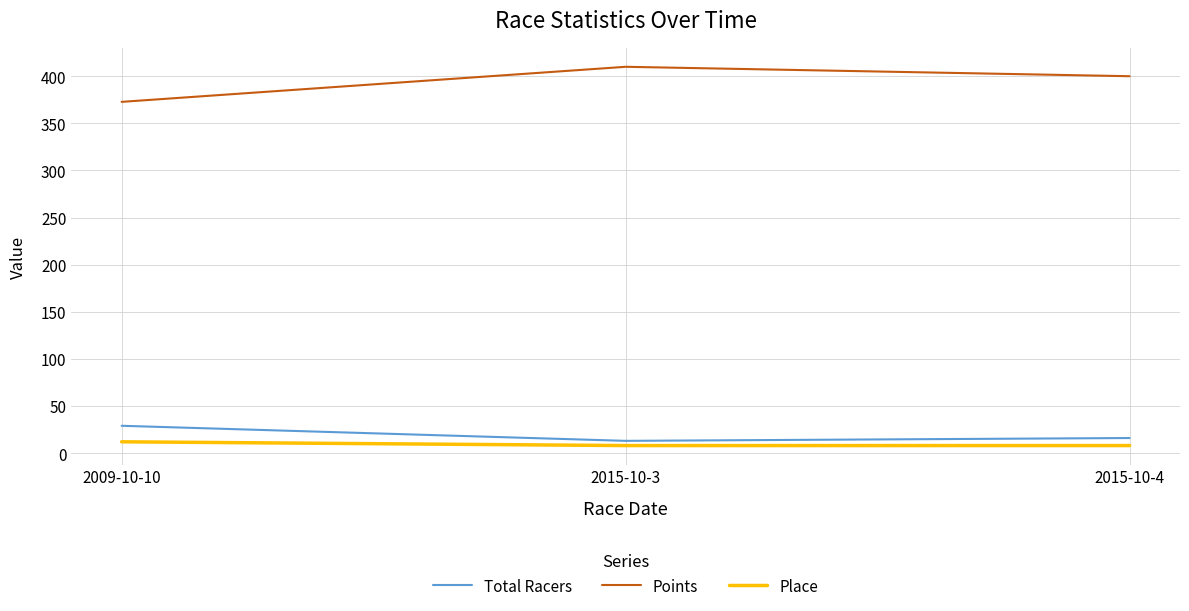

Which series has the largest total across all categories?

Points